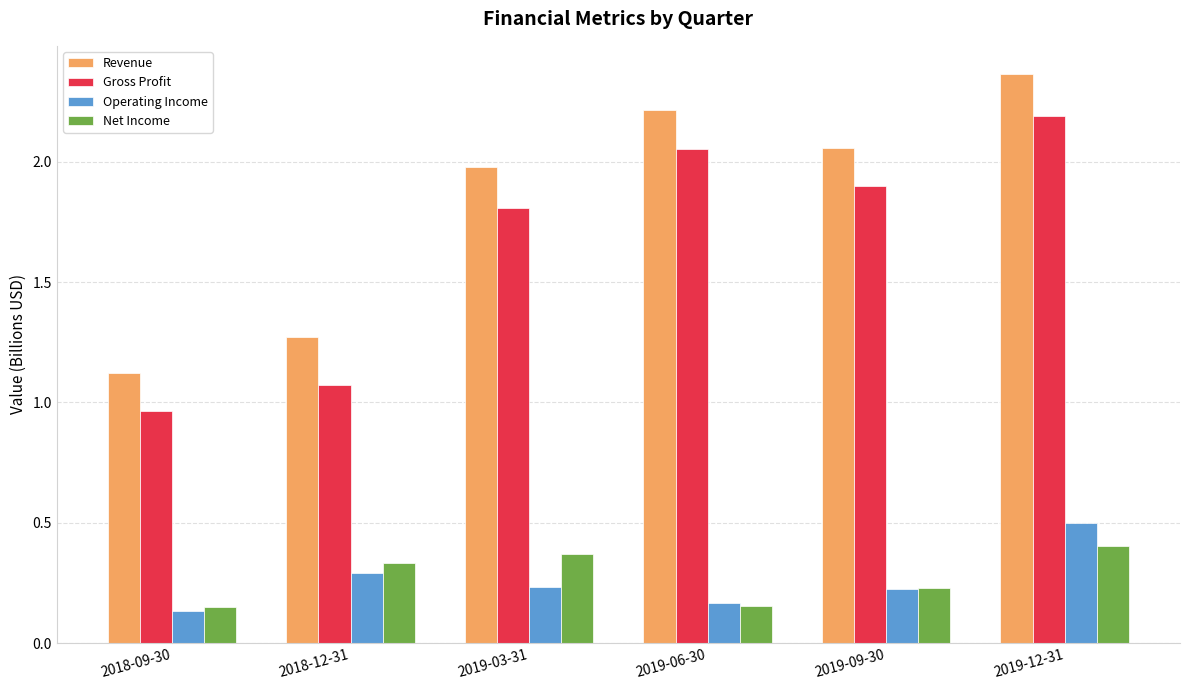

At which category is the sum across all series the highest?

2019-12-31